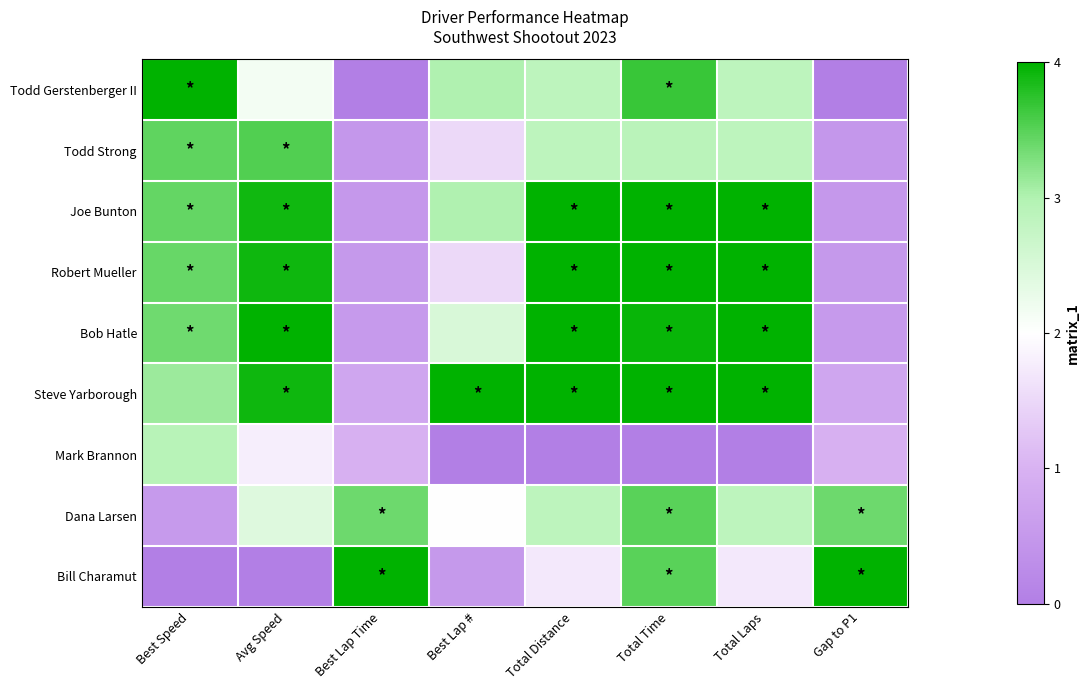

Rank the series at Best Lap Time from lowest to highest value.

Todd Gerstenberger II, Todd Strong, Joe Bunton, Robert Mueller, Bob Hatle, Steve Yarborough, Mark Brannon, Dana Larsen, Bill Charamut